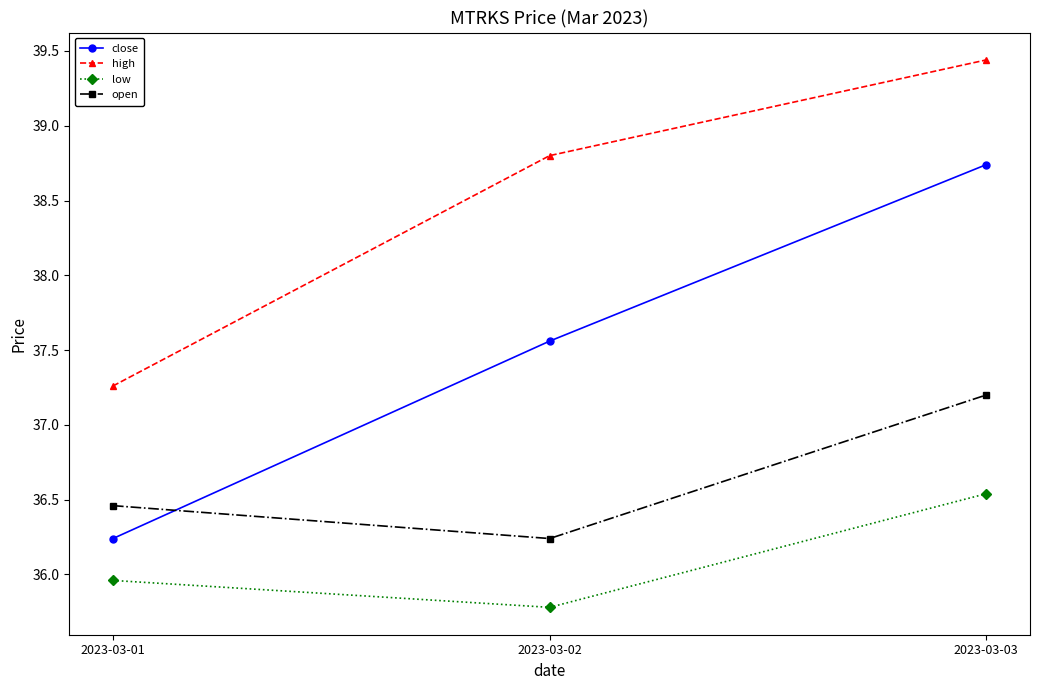

Which category has the highest value in the open series?

2023-03-03